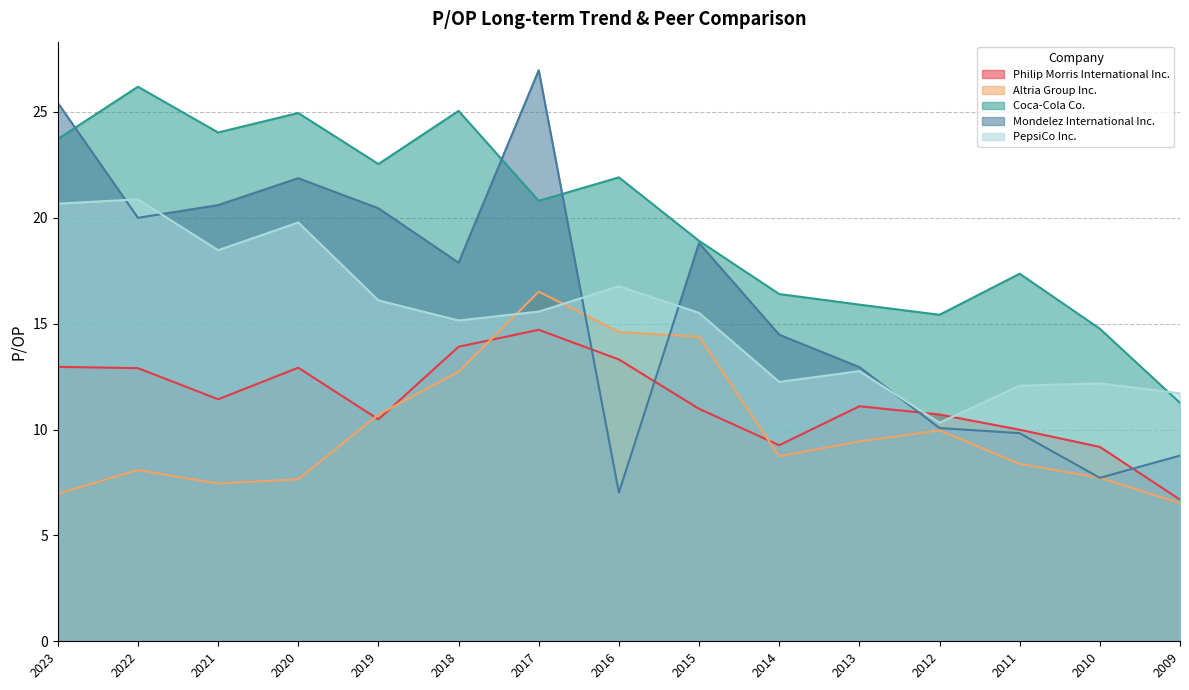

Rank the series by their maximum value, from lowest to highest.

Philip Morris International Inc., Altria Group Inc., PepsiCo Inc., Coca-Cola Co., Mondelez International Inc.